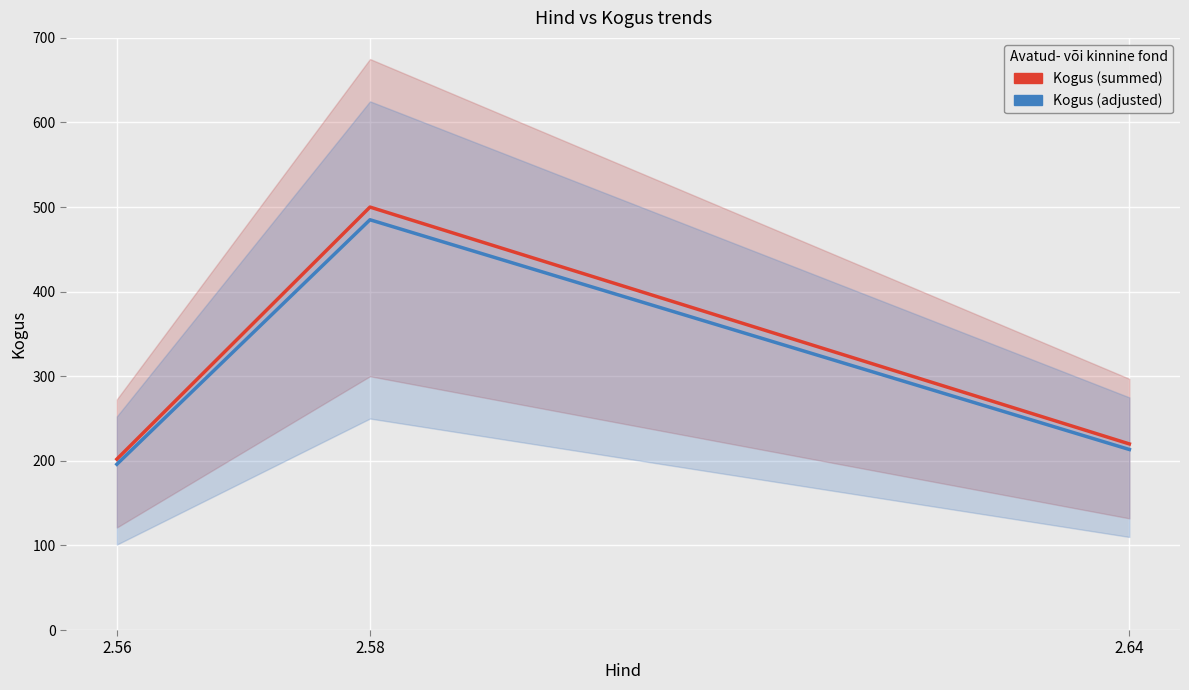

What is the approximate value of Kogus (adjusted) at 2.64?

213.4